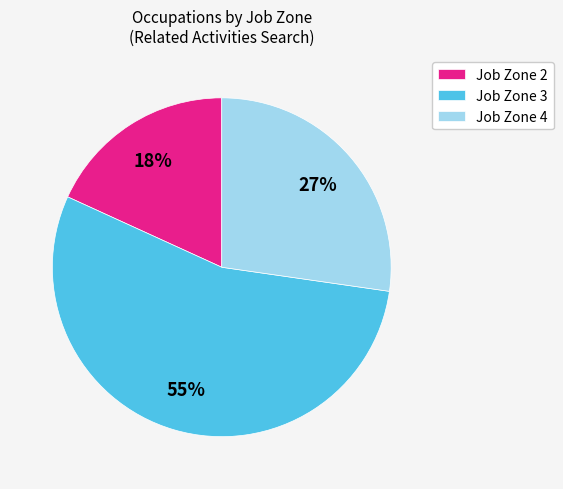

What is the largest slice in the pie chart?

Job Zone 3